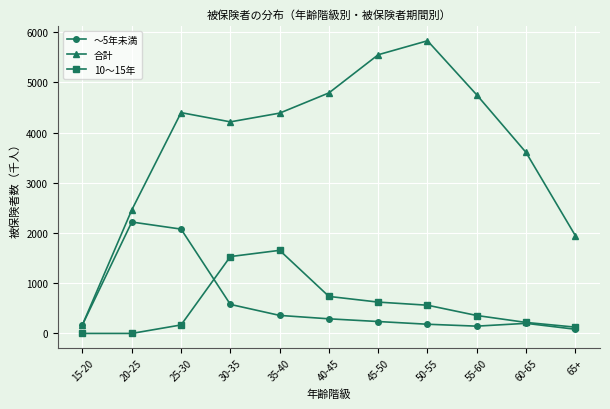

What is the minimum value for 合計?

175